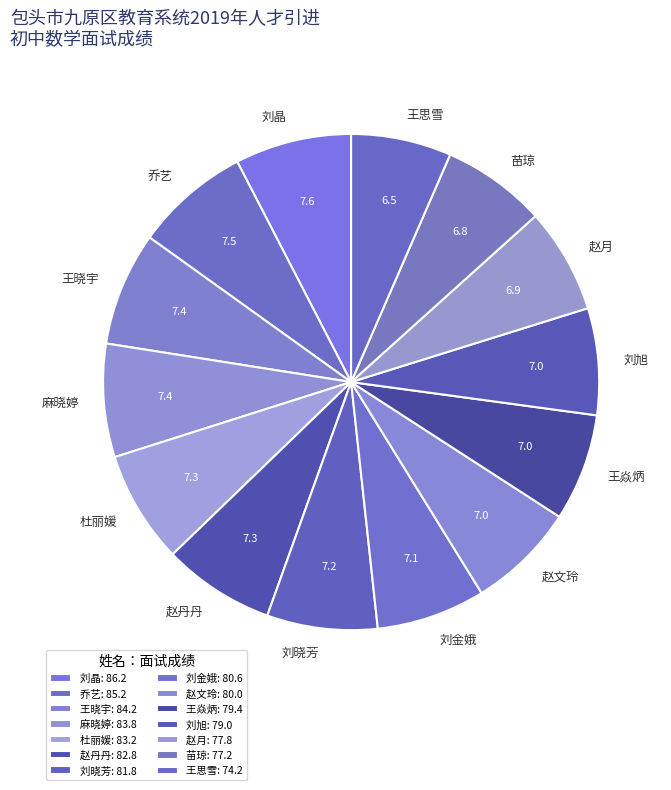

Approximately how many times larger is the value at 刘金娥 compared to 赵丹丹?

1.0